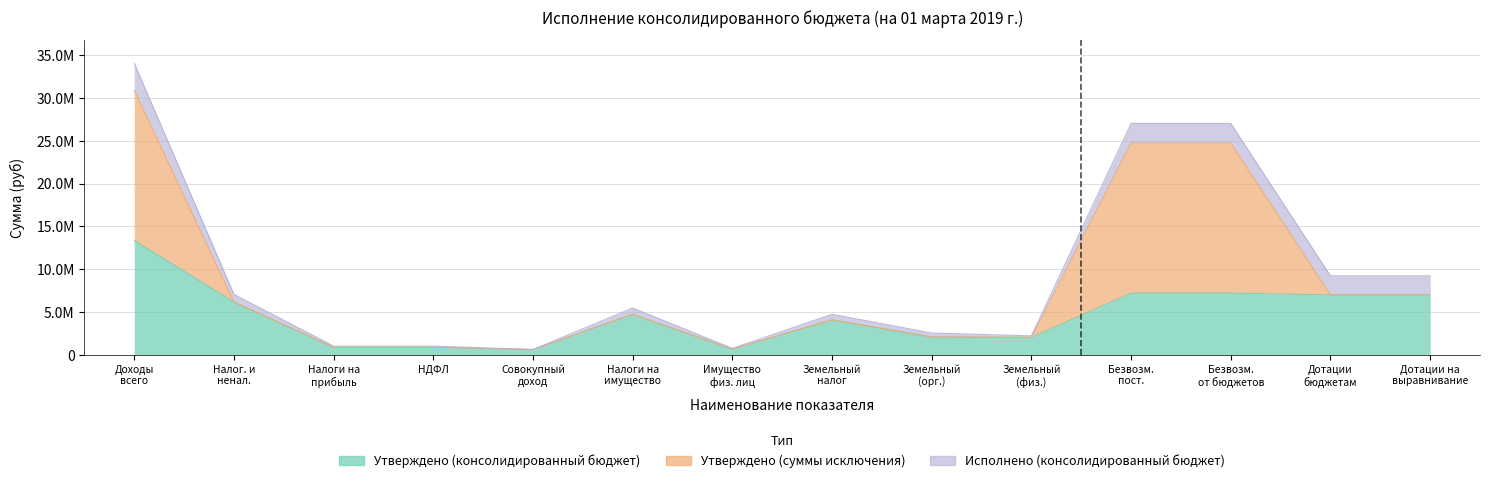

What is the average value of the Исполнено (консолидированный бюджет) series?

1108540.2